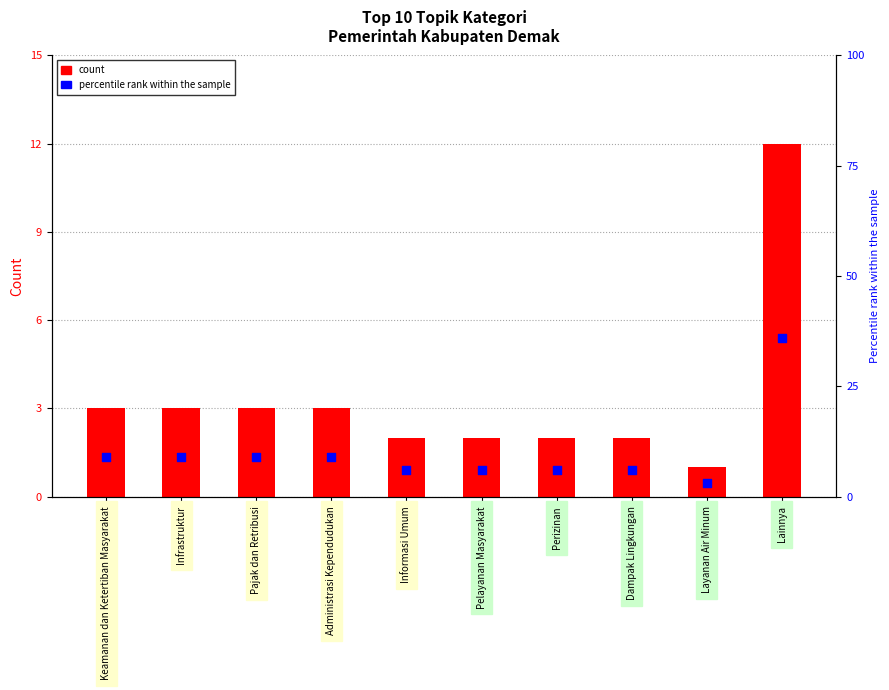

What is the total value across all series at Dampak Lingkungan?

8